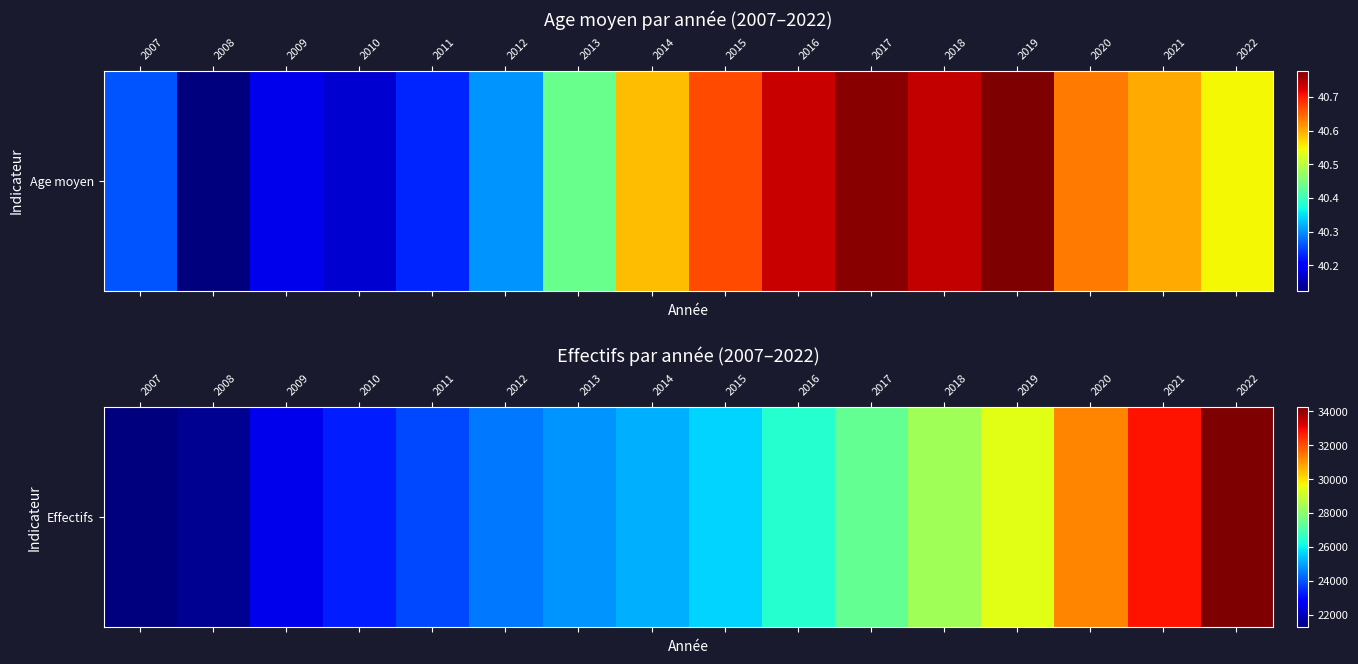

Rank the categories by value from highest to lowest.

2022, 2021, 2020, 2019, 2018, 2017, 2016, 2015, 2014, 2013, 2012, 2011, 2010, 2009, 2008, 2007